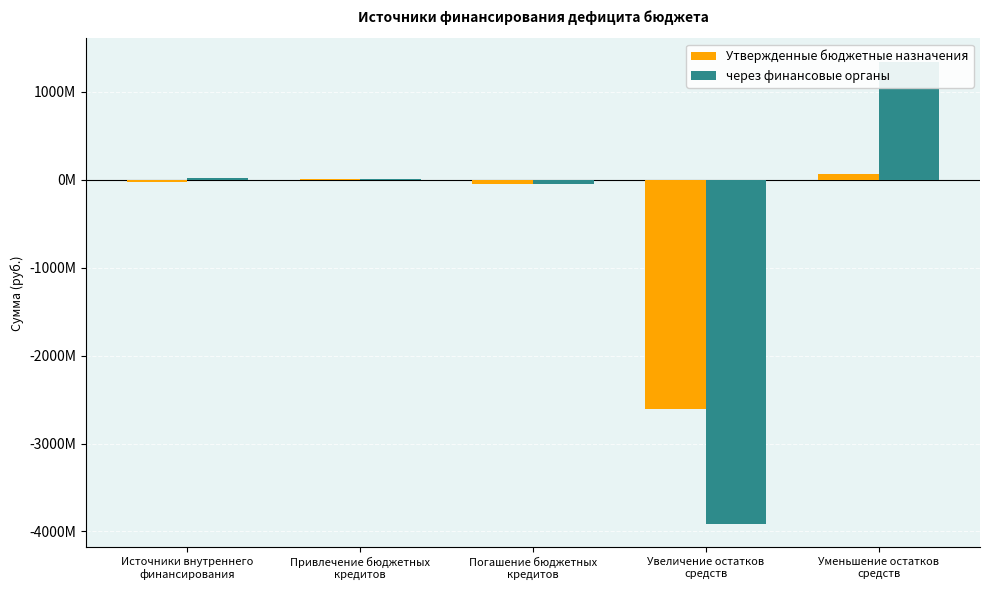

What value does the Утвержденные бюджетные назначения series have at Увеличение остатков
средств?

-2608627192.4